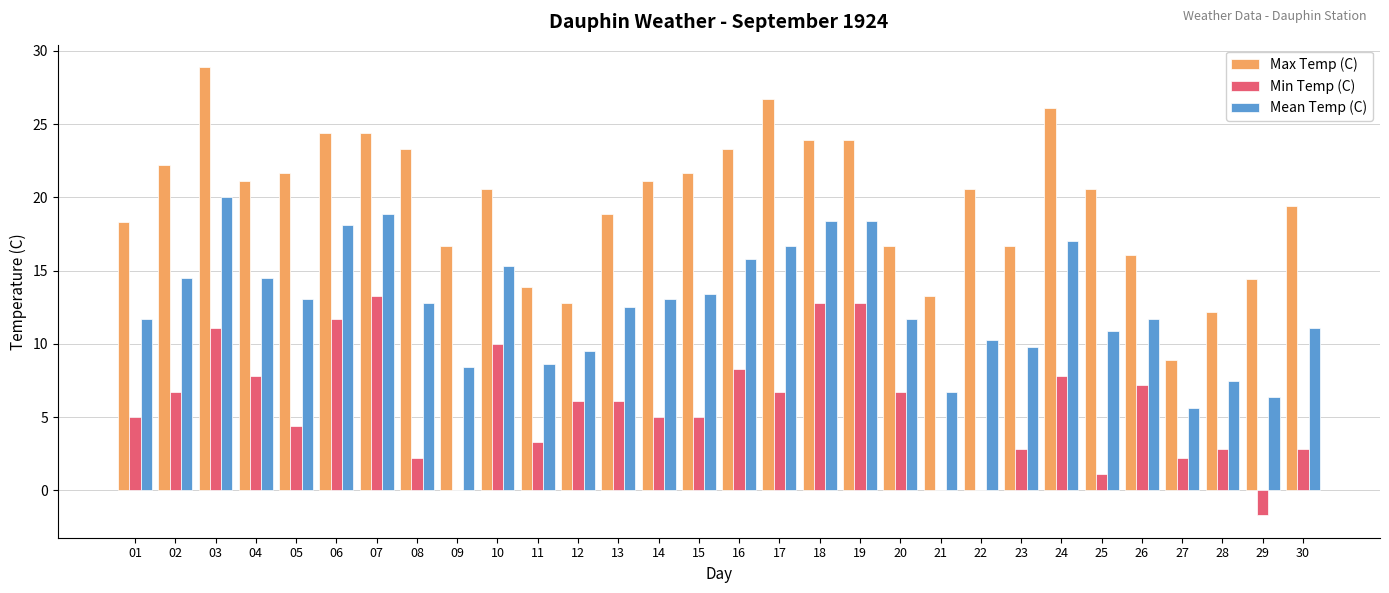

At which label is Max Temp (C) closest to 18?

01